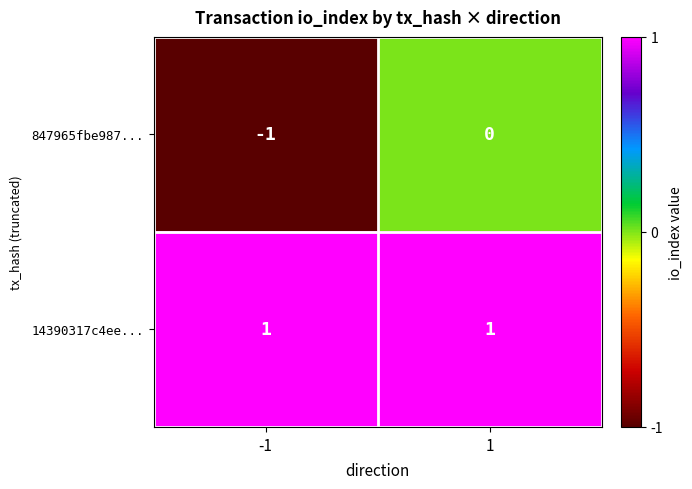

At which category is the sum across all series the highest?

1